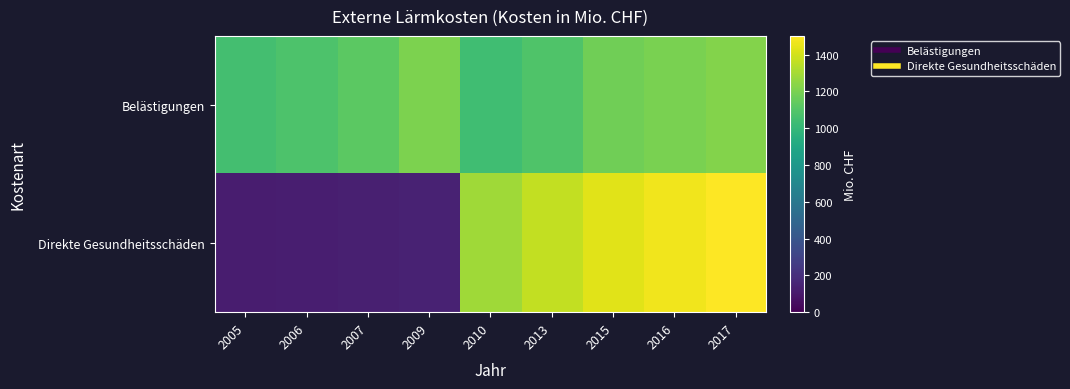

Which has a higher value, 2015 or 2013?

2015